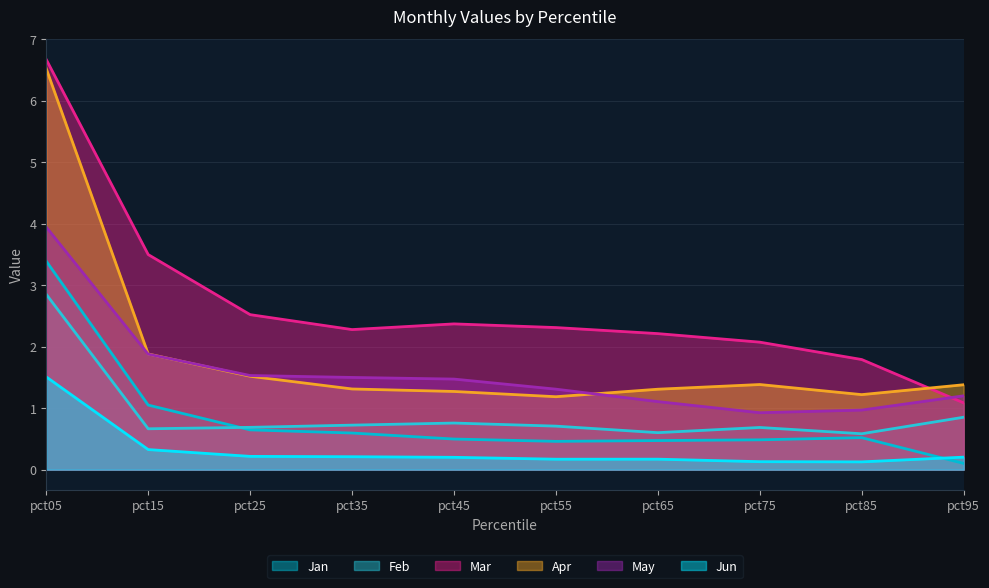

At which category is the sum across all series the highest?

pct05